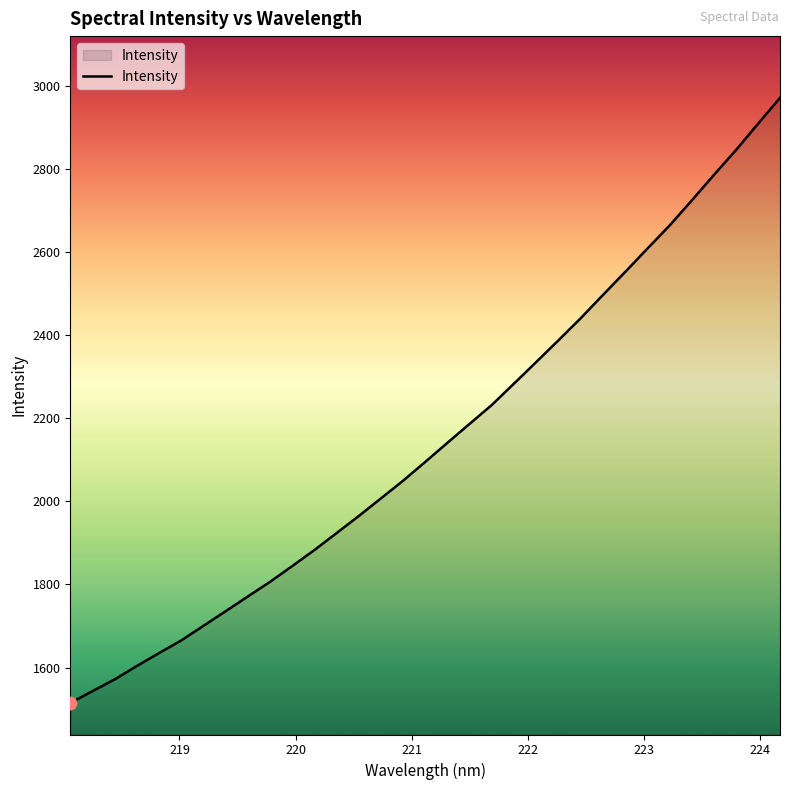

What is the greatest value displayed?

2972.2